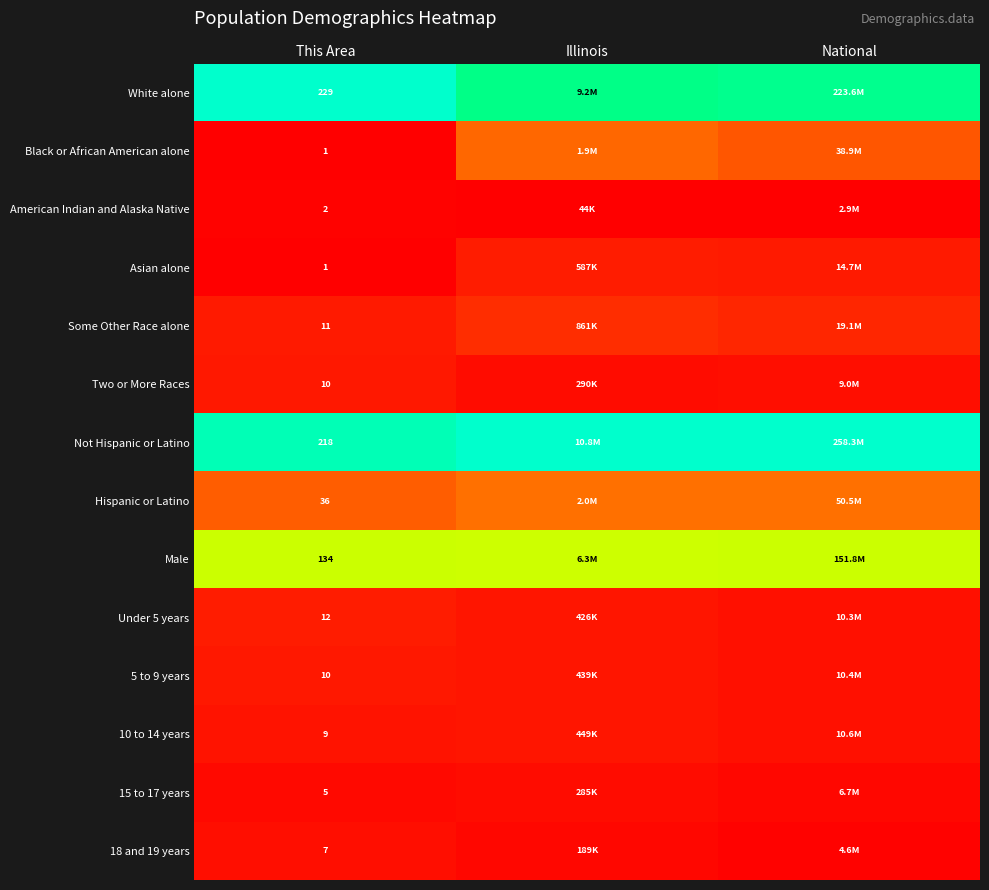

What is the difference between the highest and lowest values at This Area?

228.0